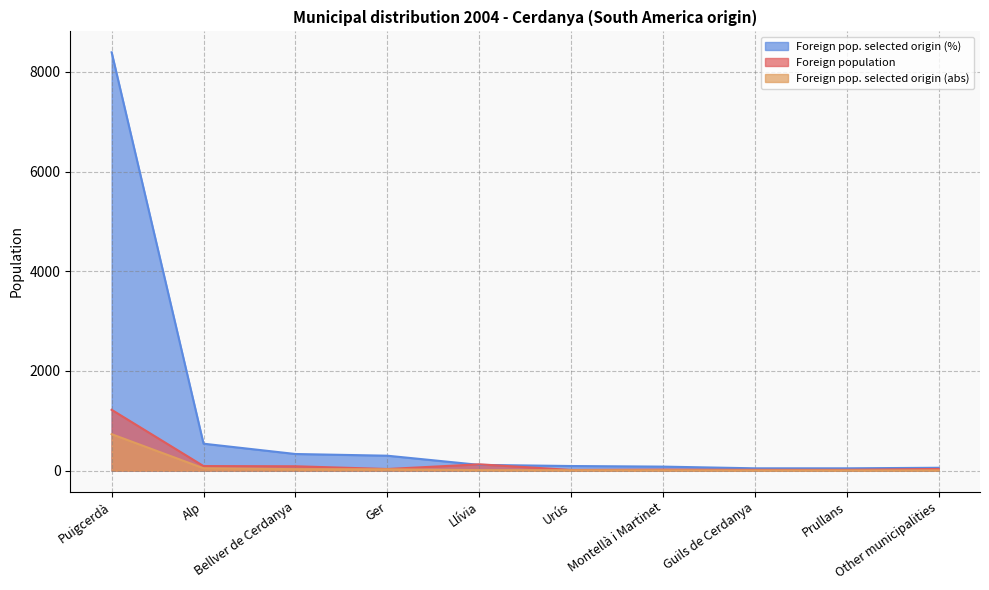

What is the sum of all Foreign population values?

1654